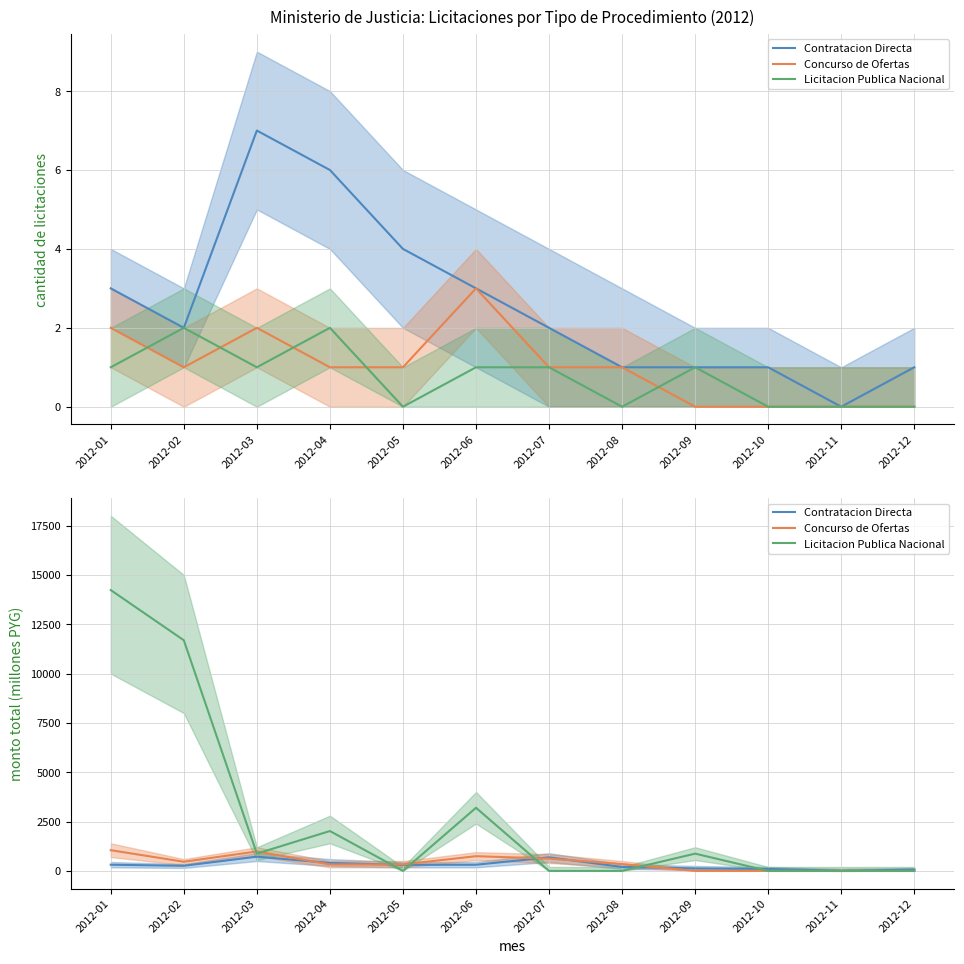

At how many categories does at least one series exceed 13671?

1